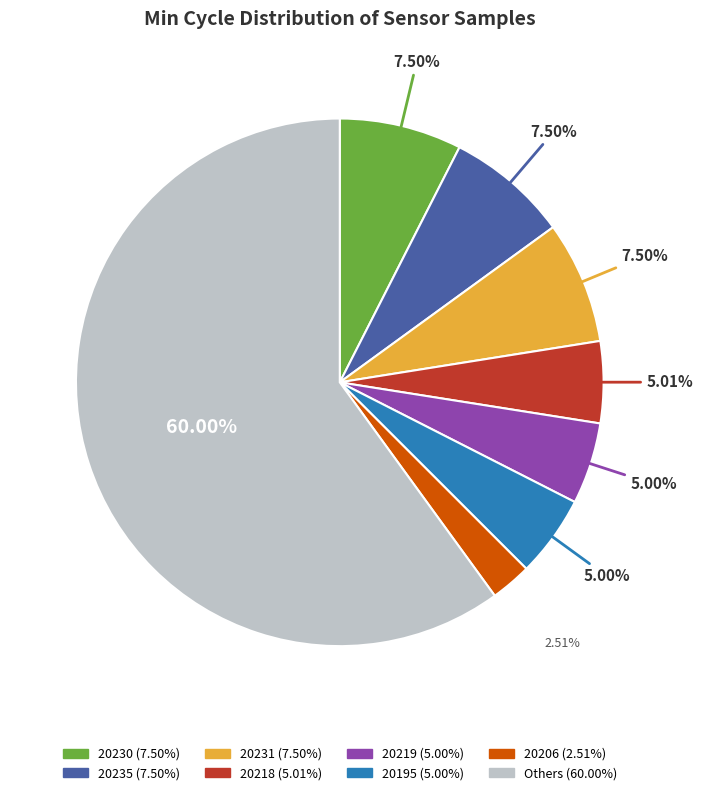

Does any single category account for the majority?

Yes